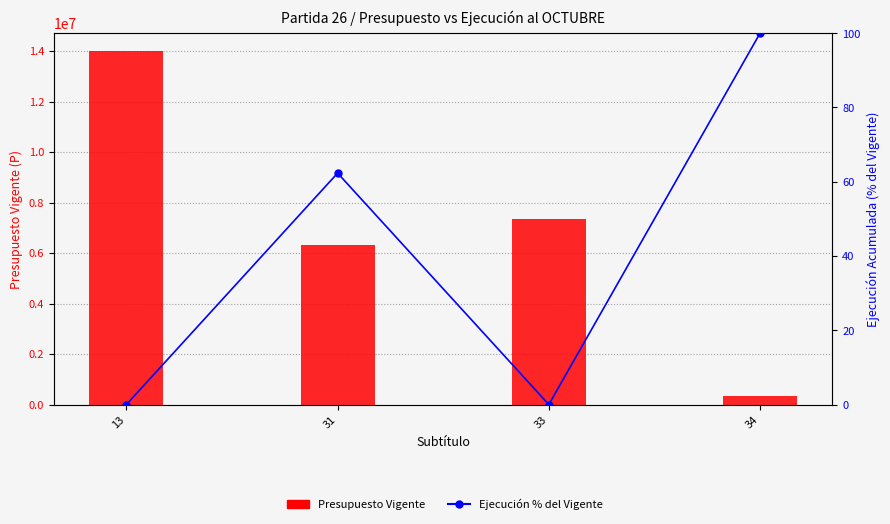

Rank the series by their maximum value, from highest to lowest.

Presupuesto Vigente, Ejecución % del Vigente